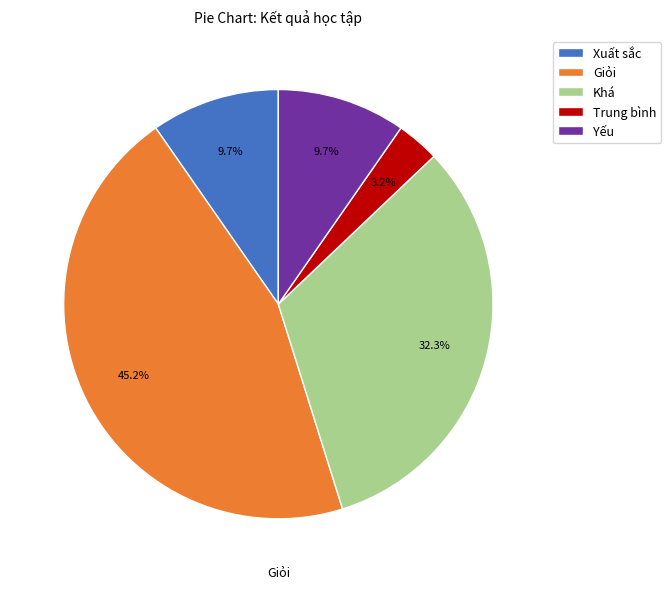

Is it true that Trung bình is 13% of the pie?

False